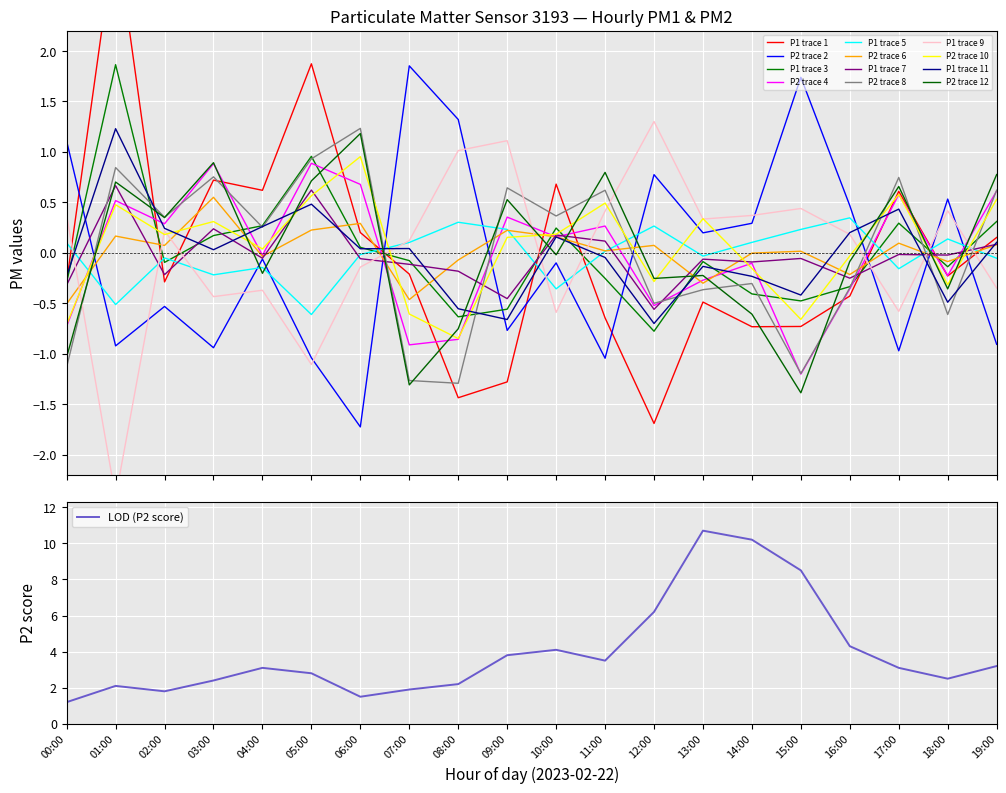

Is the value of P1 at 04:00 greater than the value of P2 at 17:00?

Yes